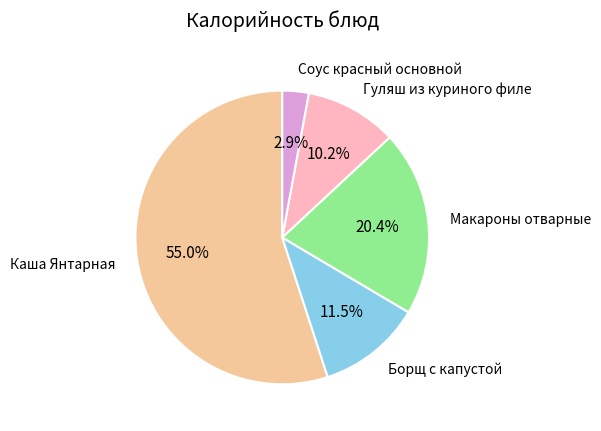

Does any single category account for the majority?

Yes